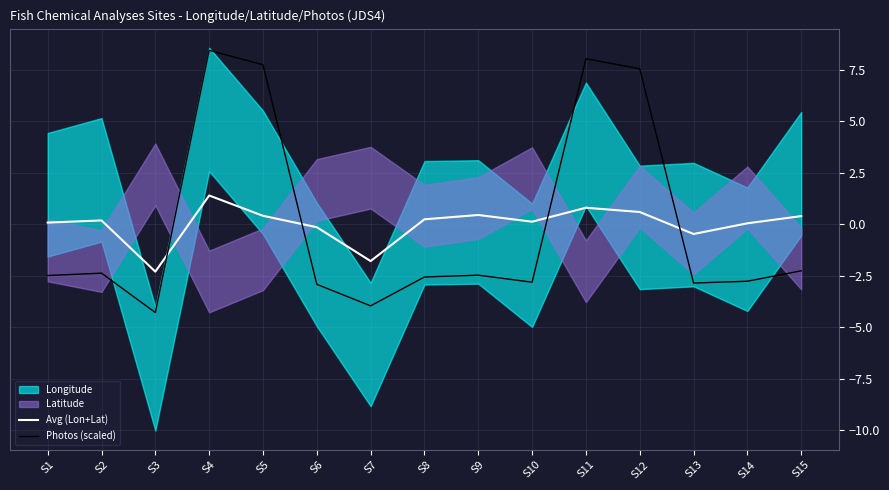

What is the sum of the Avg (Lon+Lat) values at S6 and S11?

0.7